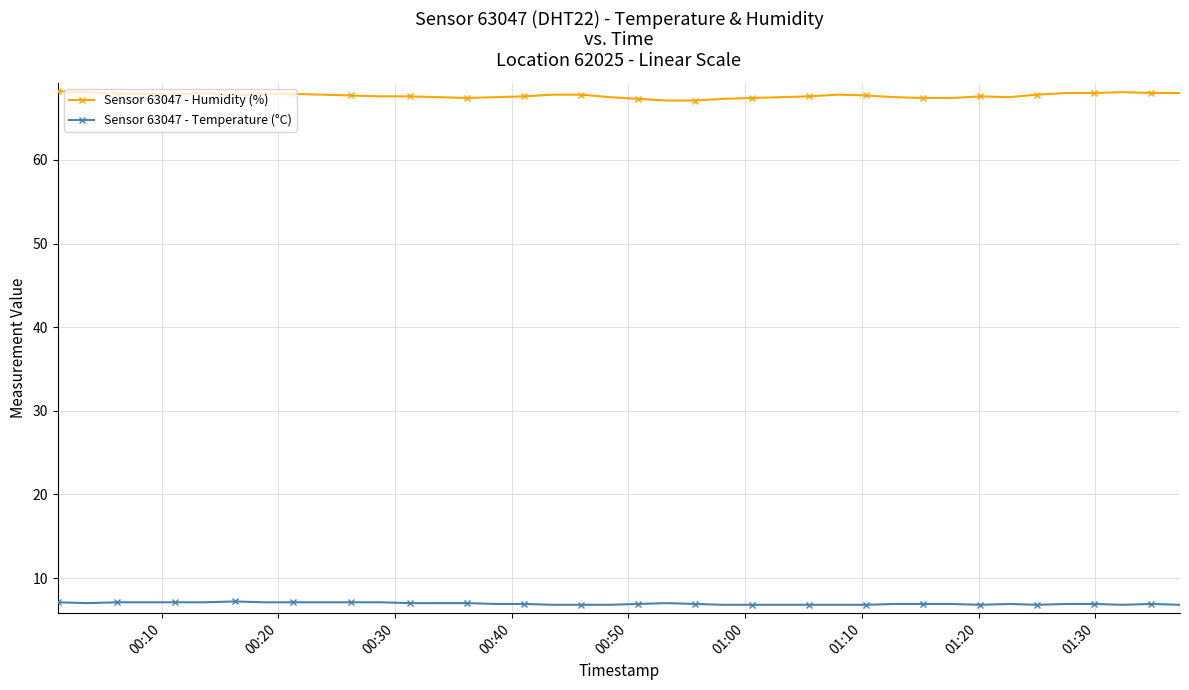

What are all the series names shown in the legend?

Sensor 63047 - Humidity (%), Sensor 63047 - Temperature (°C)